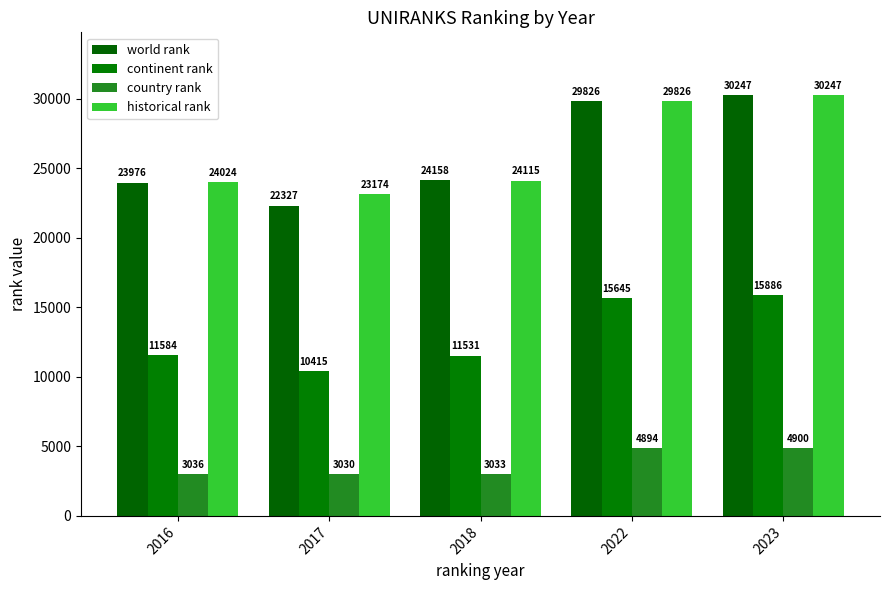

True or false: continent rank has a value of 15886.0 at 2023.

True